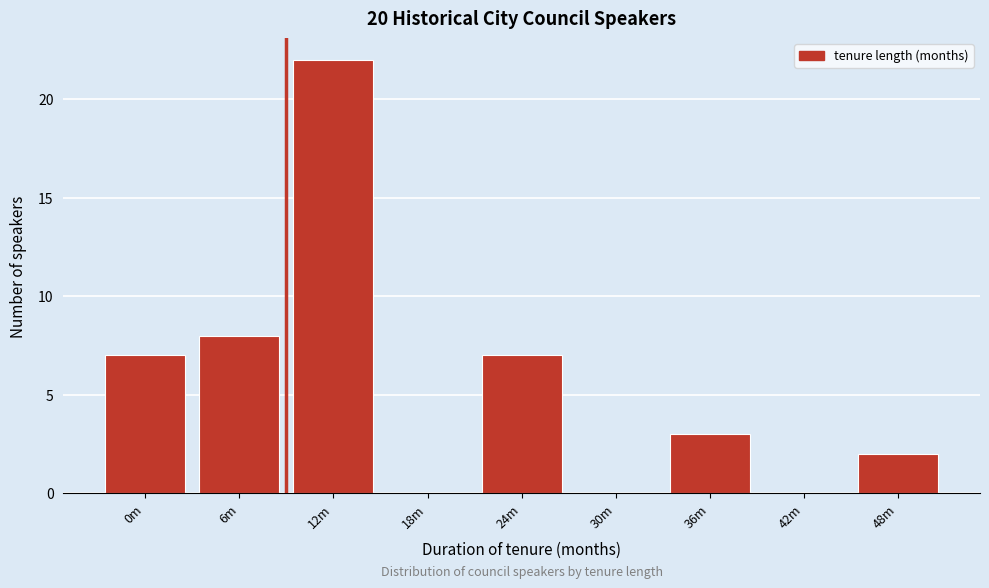

Reading left to right, list all the values displayed in this chart.

0m=7	6m=8	12m=22	18m=0	24m=7	30m=0	36m=3	42m=0	48m=2